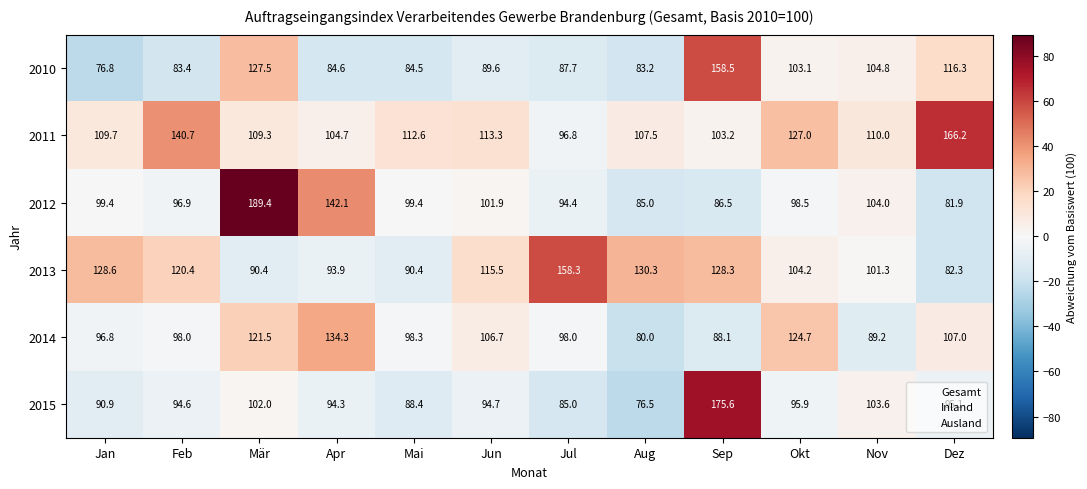

Count the number of categories in the chart.

12